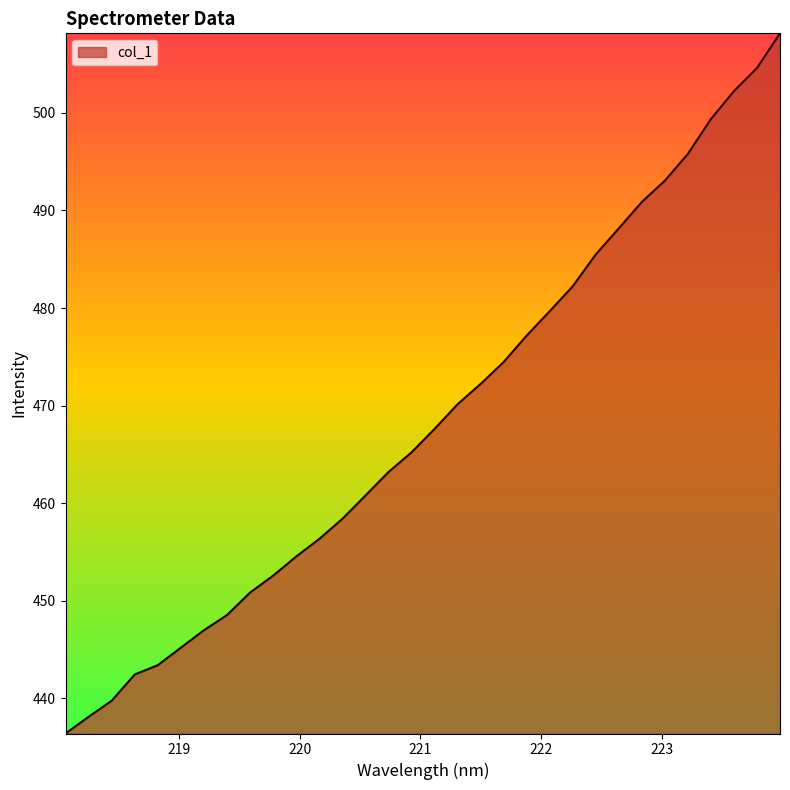

How many values exceed 467?

16